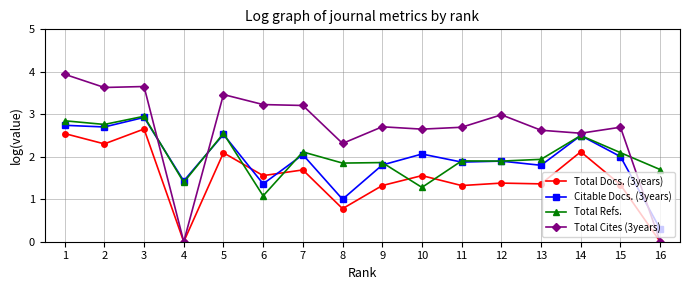

What is the maximum value shown in the chart?

3.9